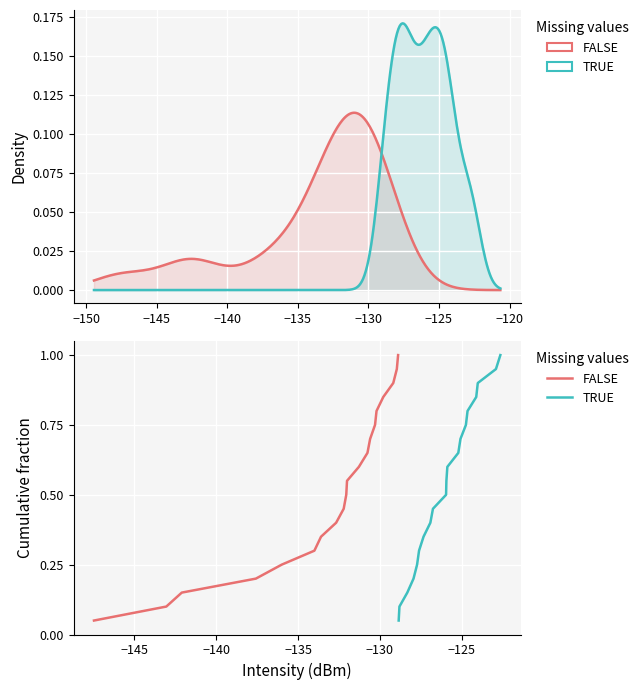

Reading right to left, list all the values displayed in this chart.

FALSE: 1.0	0.9	0.9	0.8	0.8	0.8	0.7	0.7	0.6	0.6	0.5	0.5	0.4	0.3	0.3	0.2	0.2	0.1	0.1	0.1
TRUE: 1.0	0.9	0.9	0.8	0.8	0.8	0.7	0.7	0.6	0.6	0.5	0.5	0.4	0.3	0.3	0.2	0.2	0.1	0.1	0.1